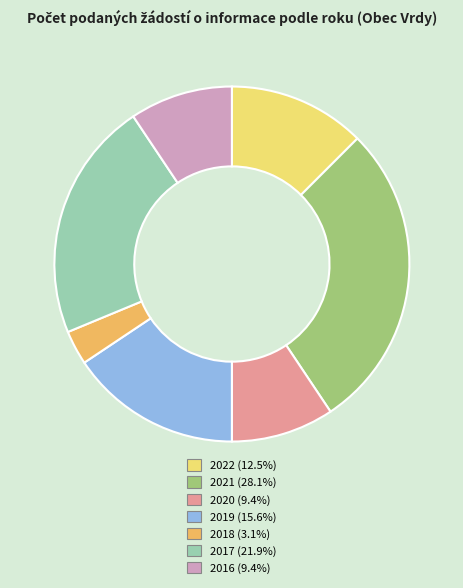

Is there a majority slice in this chart?

No